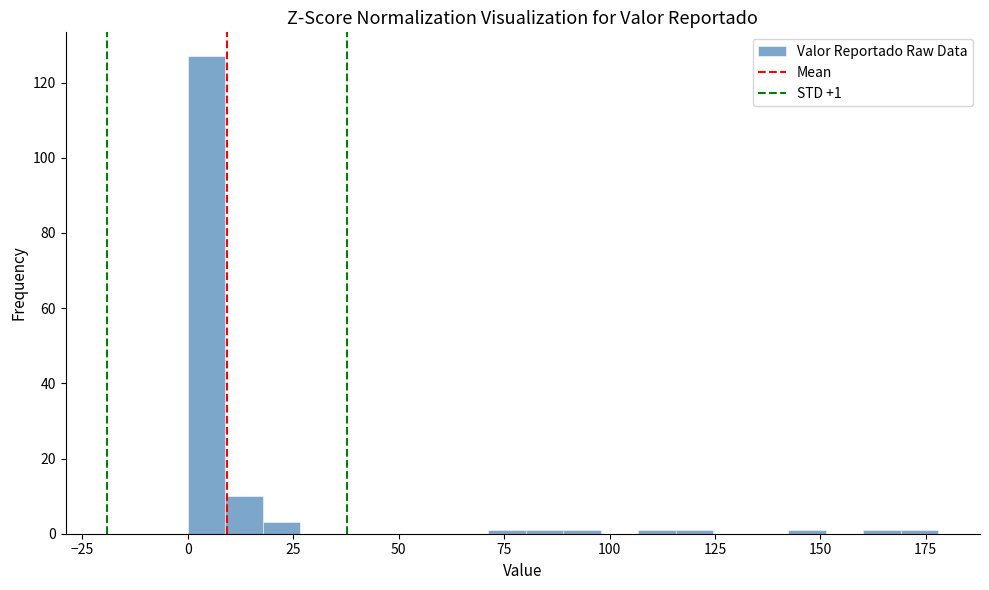

Read against the x-axis, roughly where is the centre of the tallest bar?

5